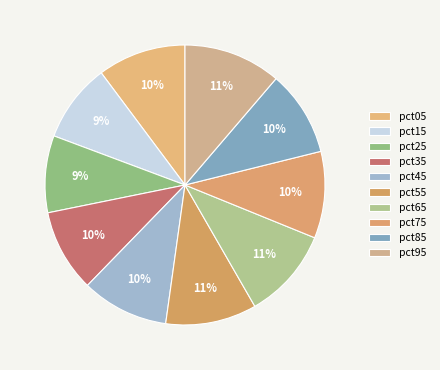

How many segments does this pie chart have?

10